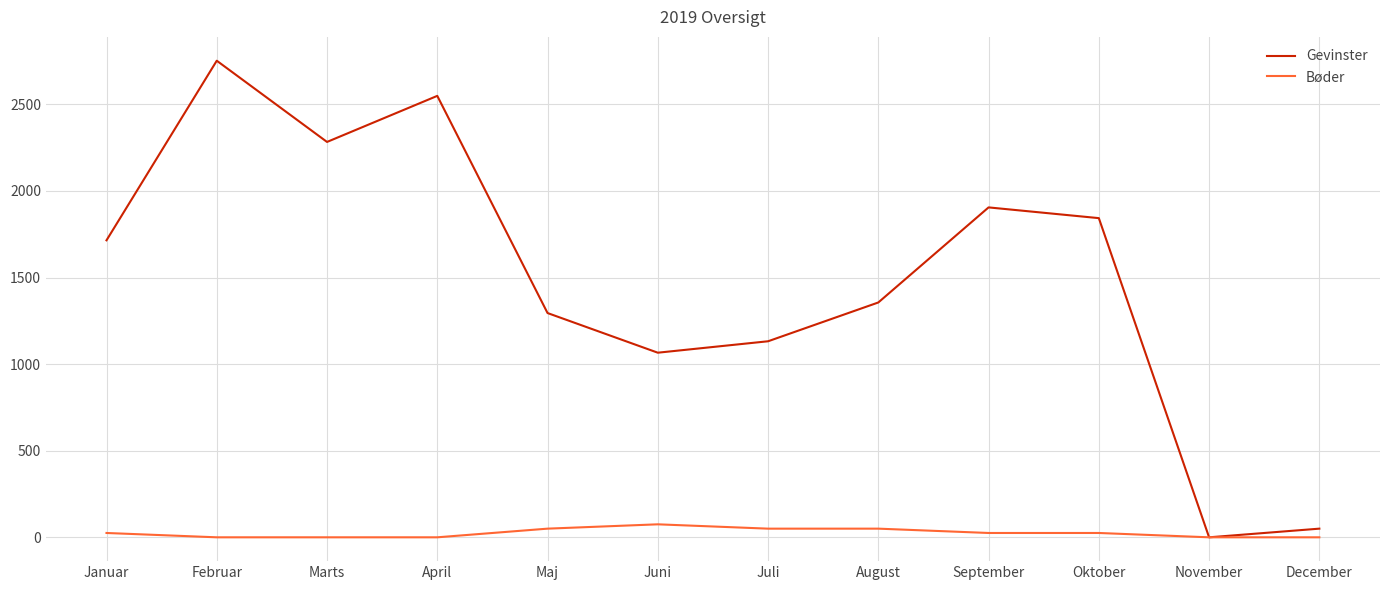

At how many categories does at least one series exceed 411?

10